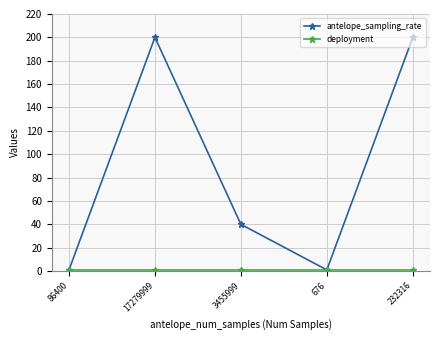

The antelope_sampling_rate series shows 20 at 3455999. True or false?

False